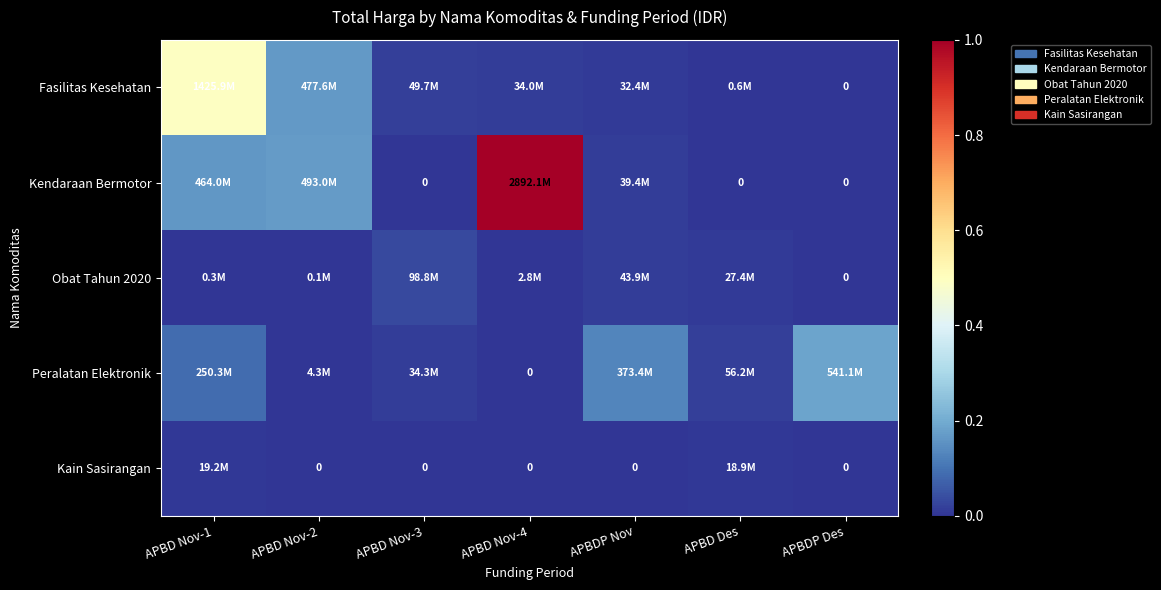

What is the total value across all series at APBD Nov-2?

0.3